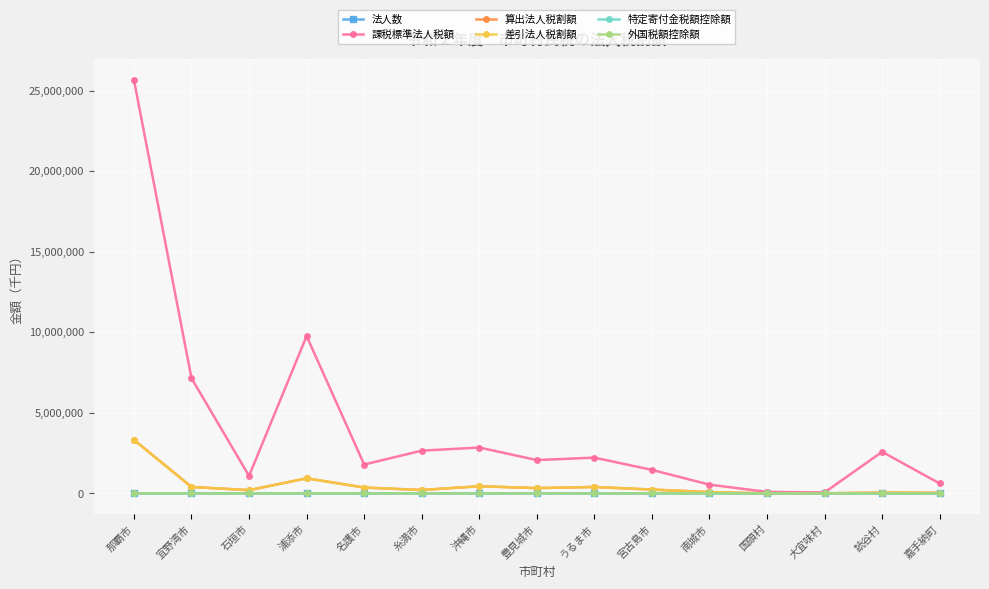

Does the chart have visible grid lines?

Yes